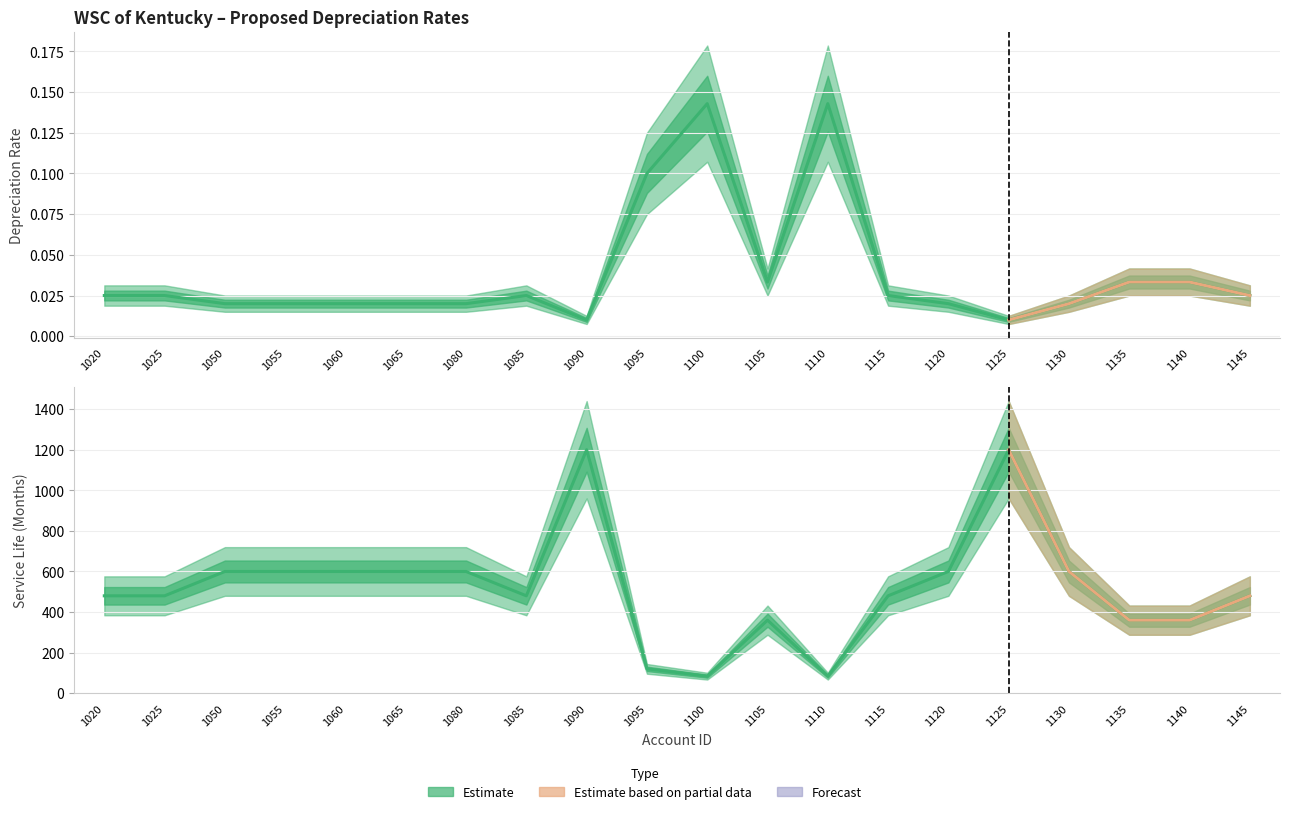

What is the difference between the maximum and minimum values in the Rate series?

0.1